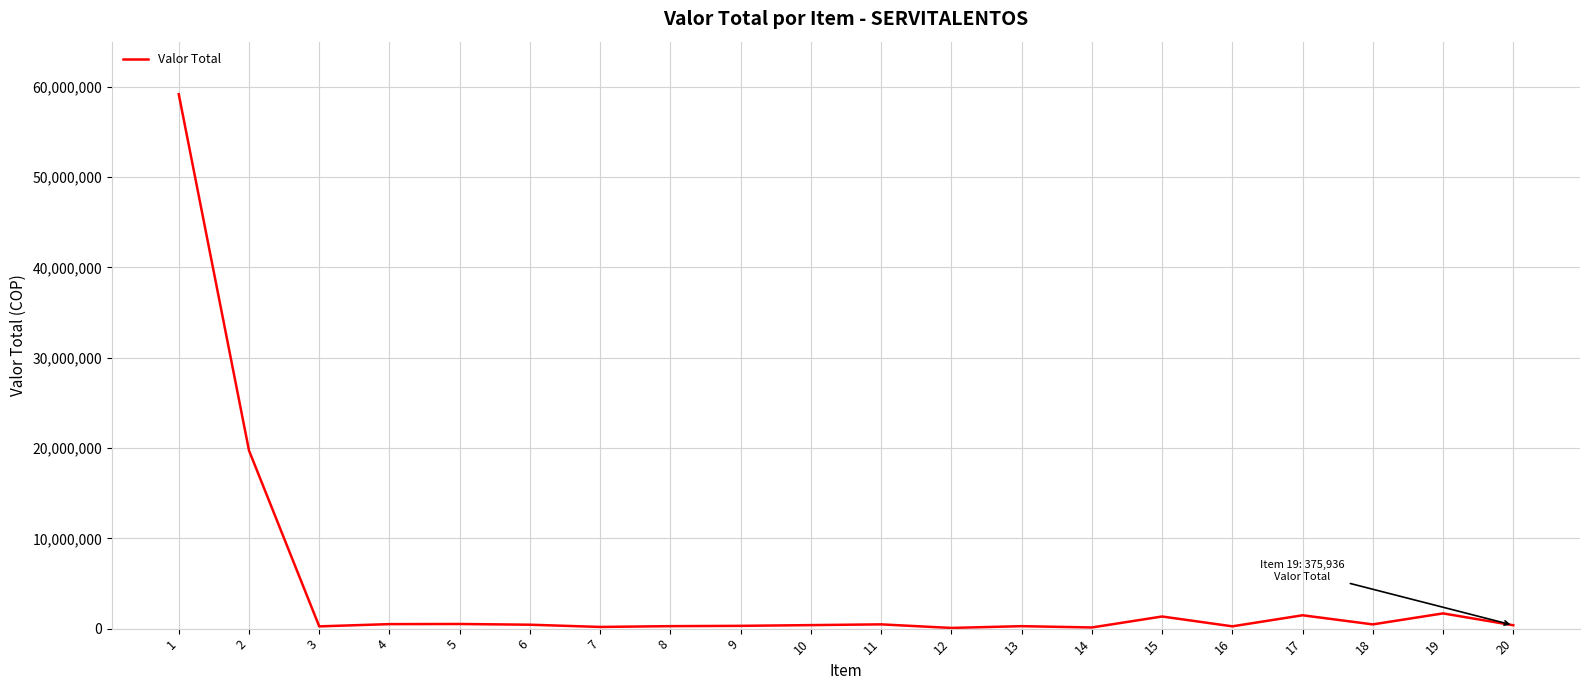

What is the ratio of the value at 20 to the value at 4?

0.8